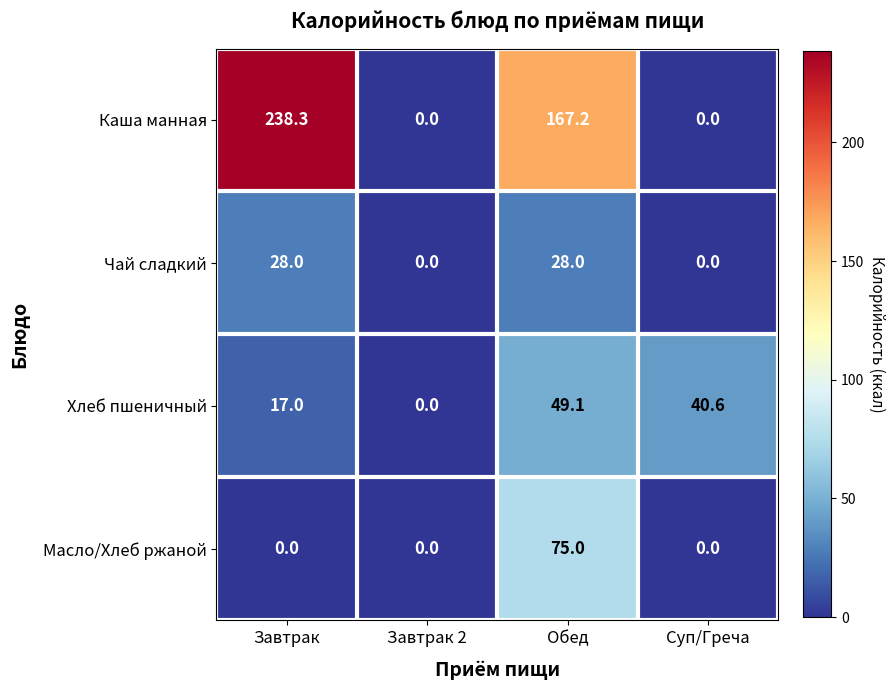

At Завтрак, list the series in order from largest to smallest.

Каша манная, Чай сладкий, Хлеб пшеничный, Масло/Хлеб ржаной